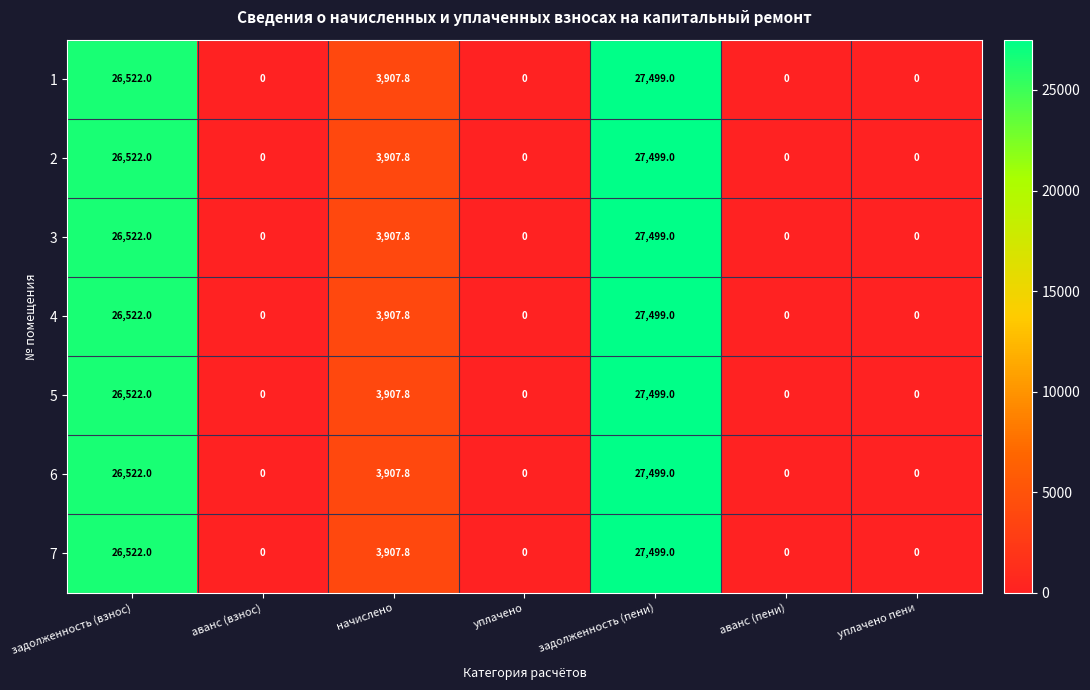

Where is 3 nearest to the value 13749?

начислено